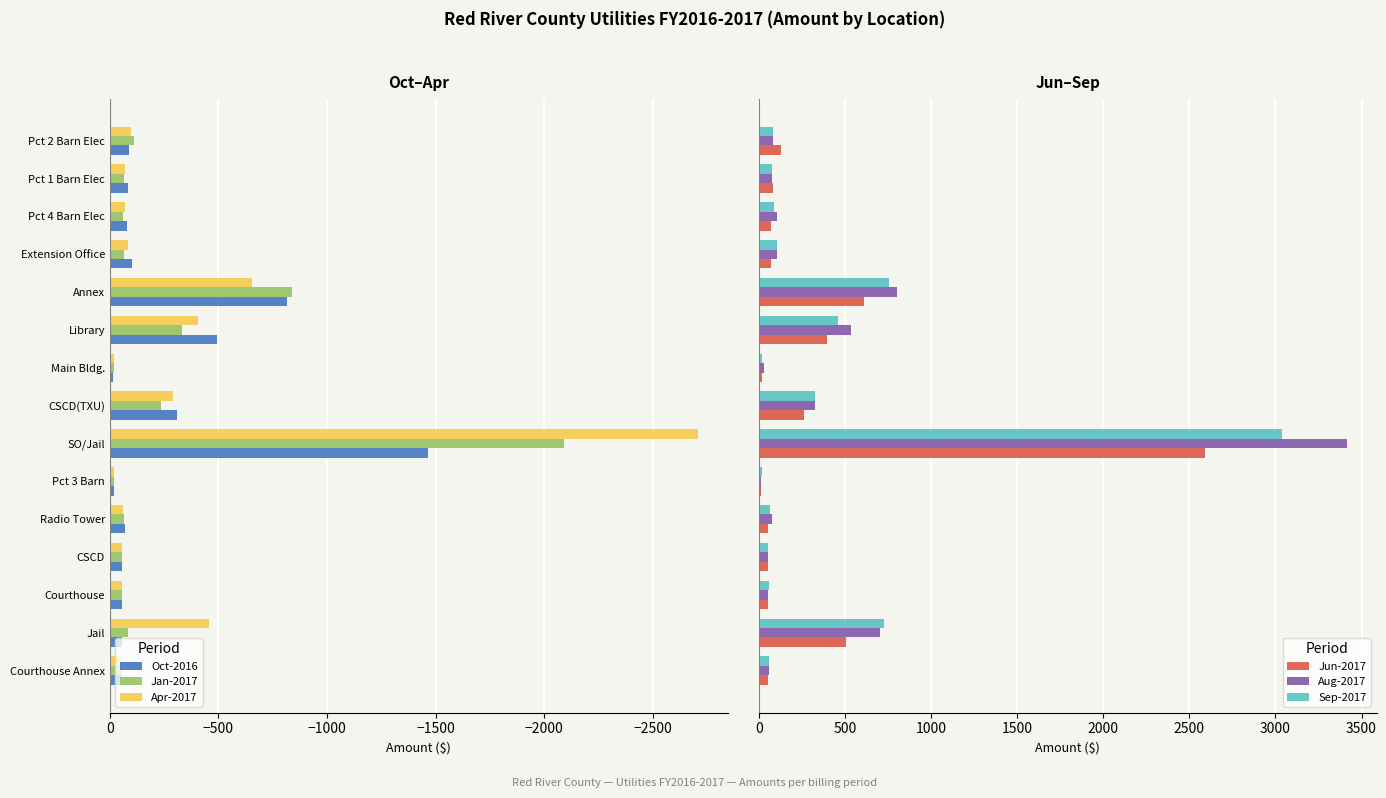

Where is Oct-2016 nearest to the value -740?

Annex